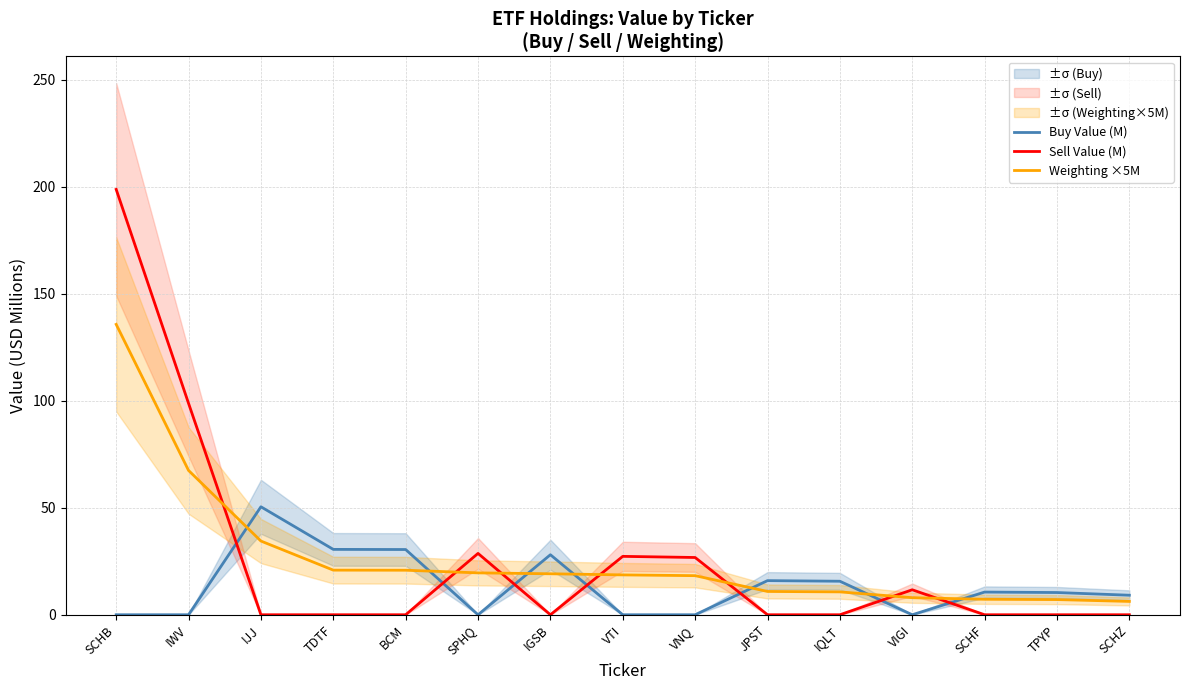

True or false: Buy Value (M) has a value of 10.6 at SCHF.

True